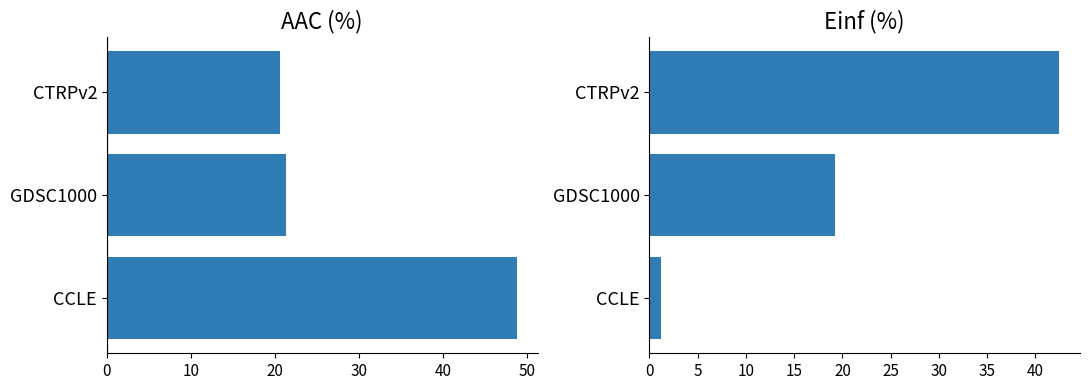

Reading left to right, transcribe all the data shown in this chart.

AAC (%): 48.8	21.4	20.6
Einf (%): 1.2	19.2	42.5